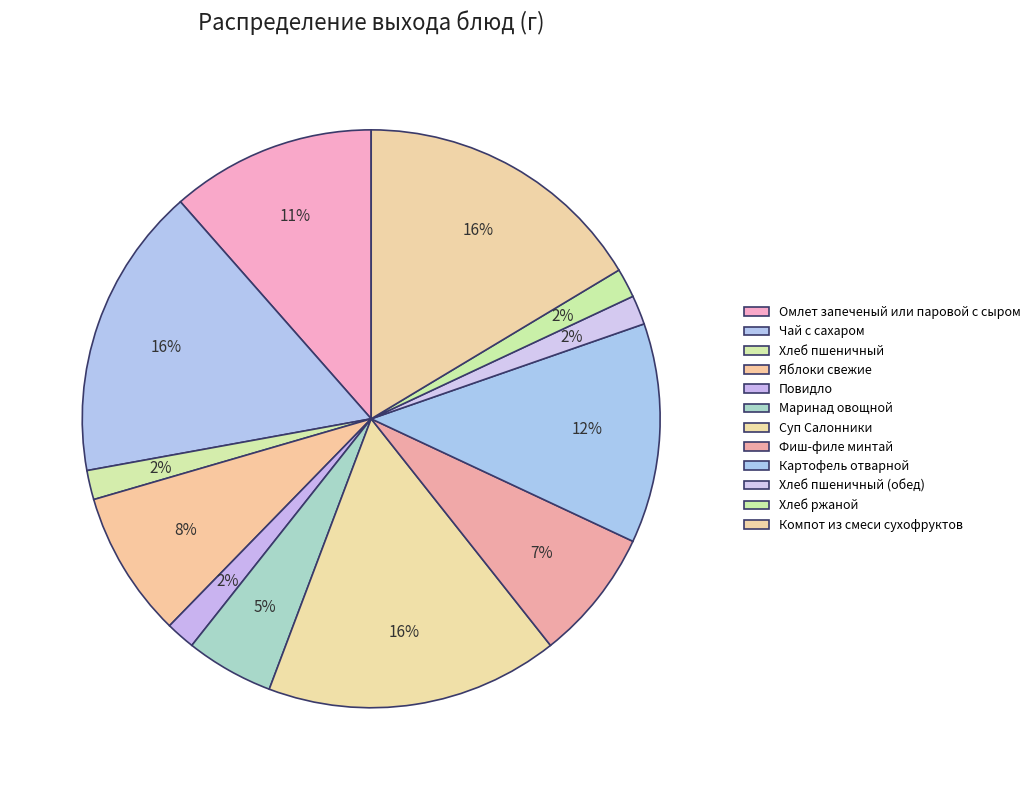

How many slices are in this pie chart?

12